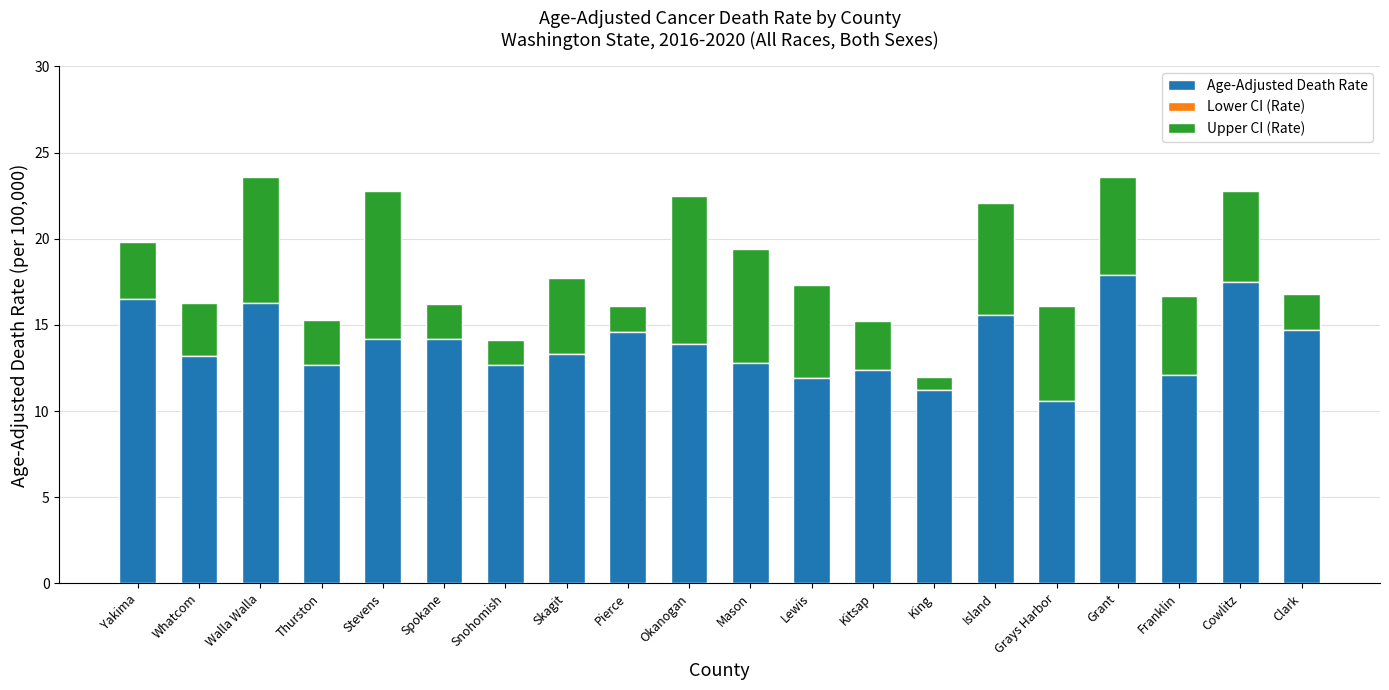

What is the sum of all Lower CI (Rate) values?

209.4